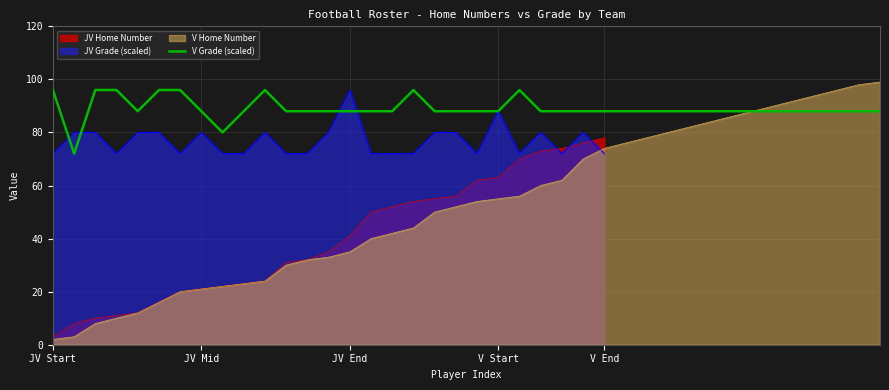

What is the maximum value for V Grade (scaled)?

96